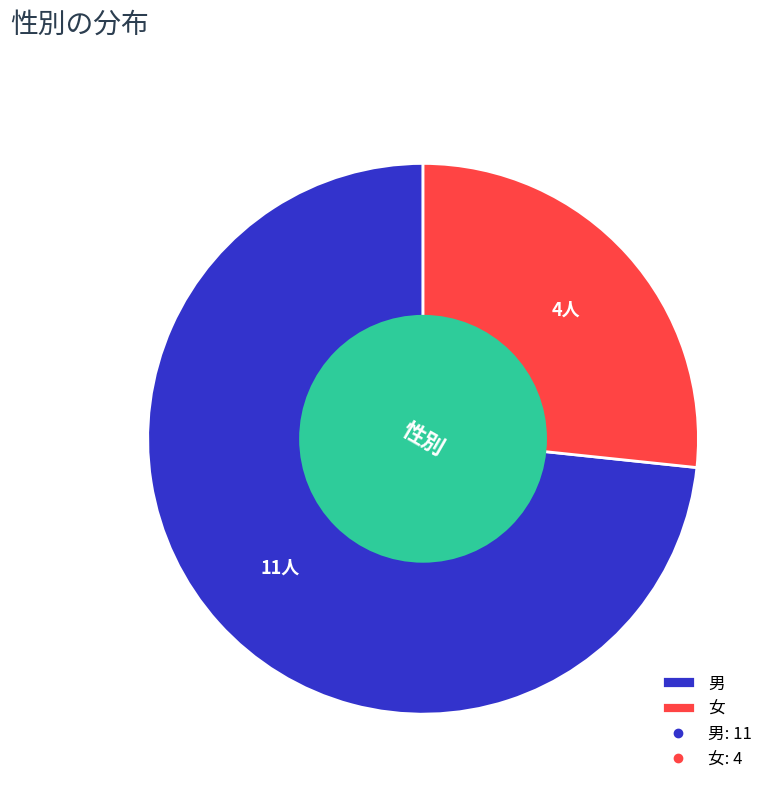

Does 男 account for over 50% of the chart?

Yes